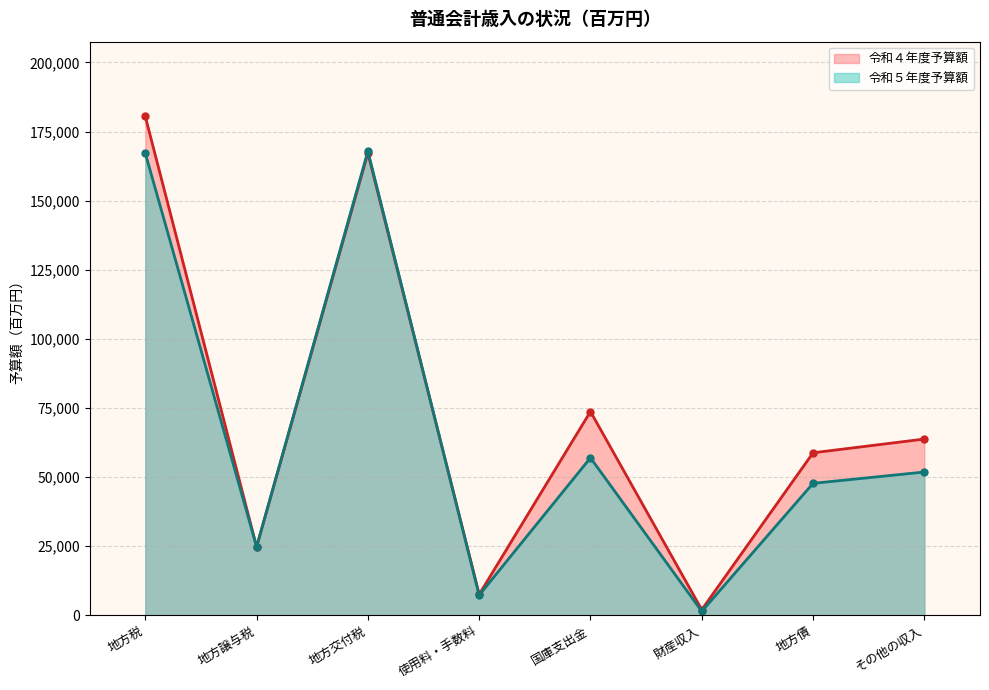

Reading left to right, list all the values displayed in this chart.

令和５年度予算額: 167131	24830	167900	7295	56988	1446	47744	51837
令和４年度予算額: 180438	24738	167200	7572	73719	2049	58794	63764